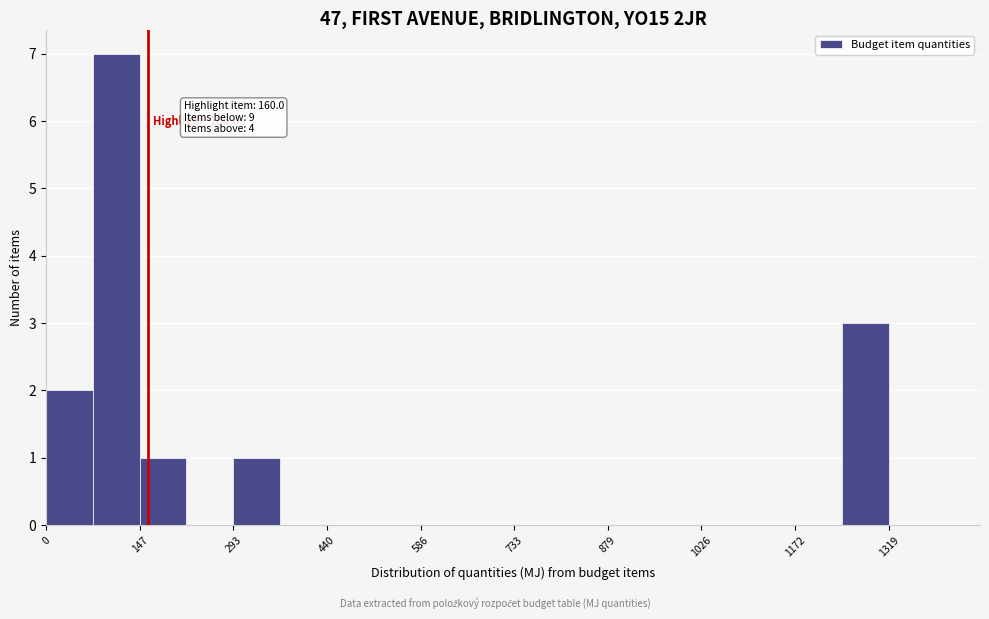

Around what value on the x-axis is the tallest bar? Give the approximate position of its centre, as read against the axis.

100